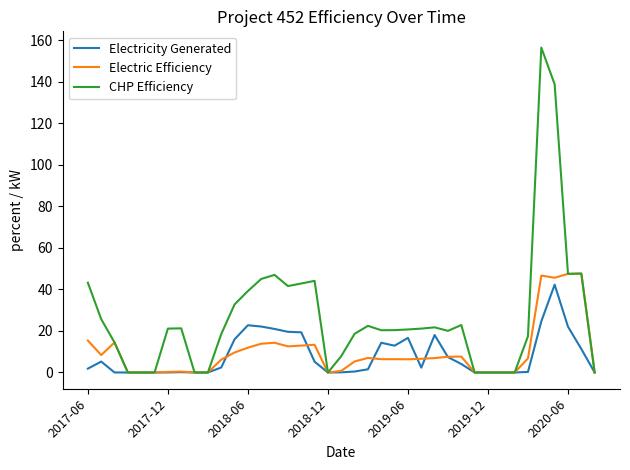

What is the greatest value displayed?

156.4